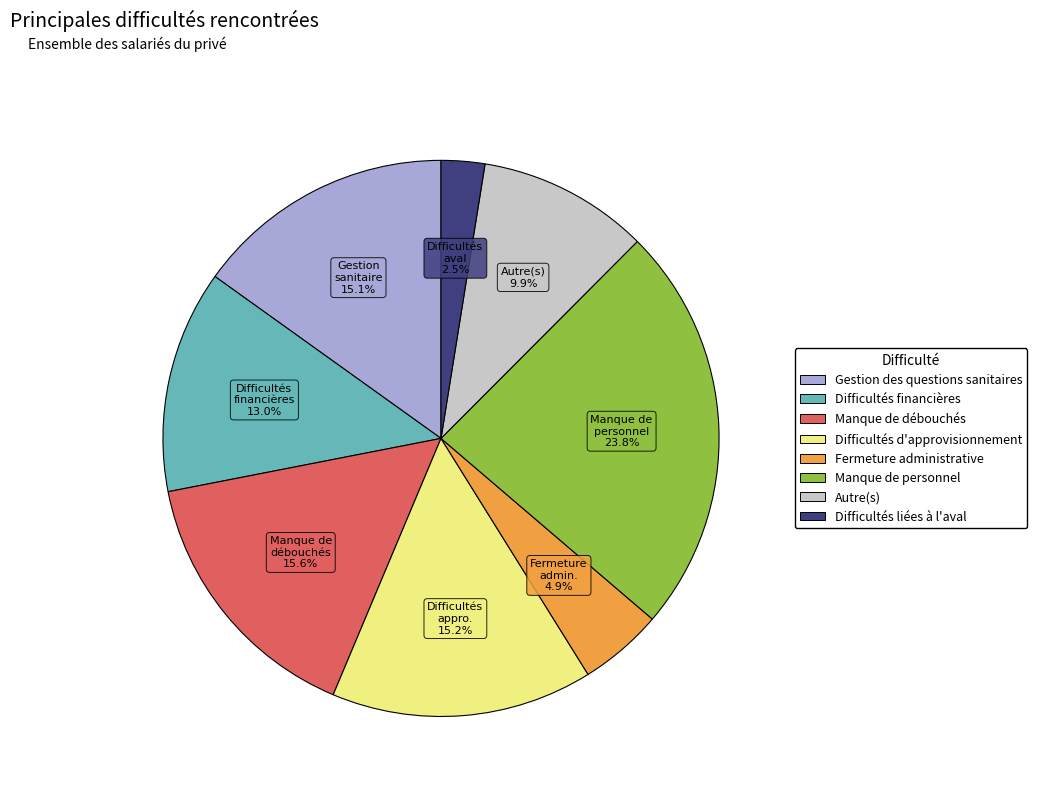

What is the ratio of the value at Difficultés liées à l'aval to the value at Difficultés financières?

0.2